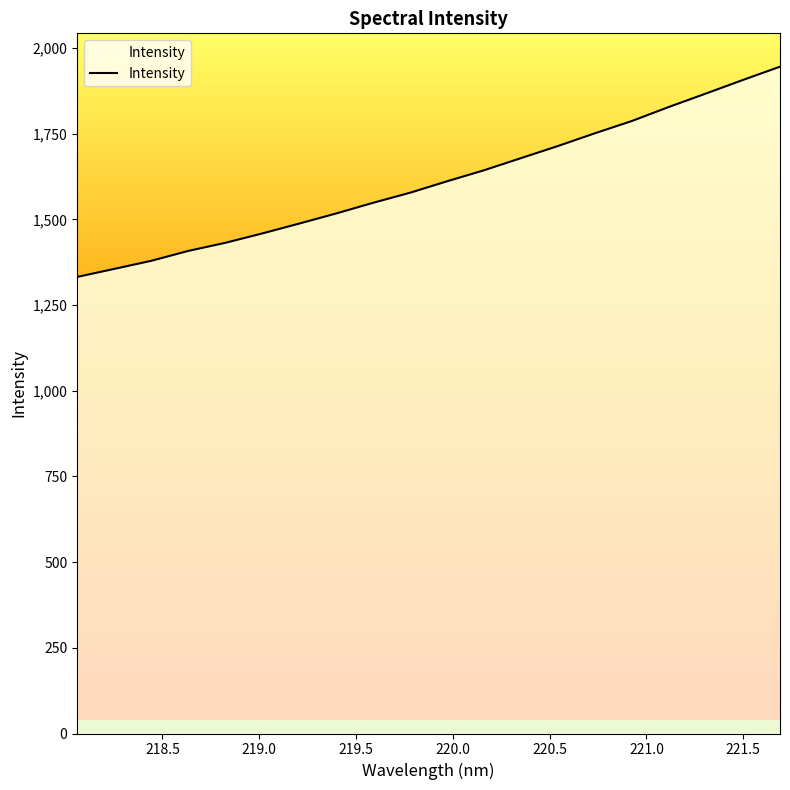

What is the minimum value shown in the chart?

1332.3